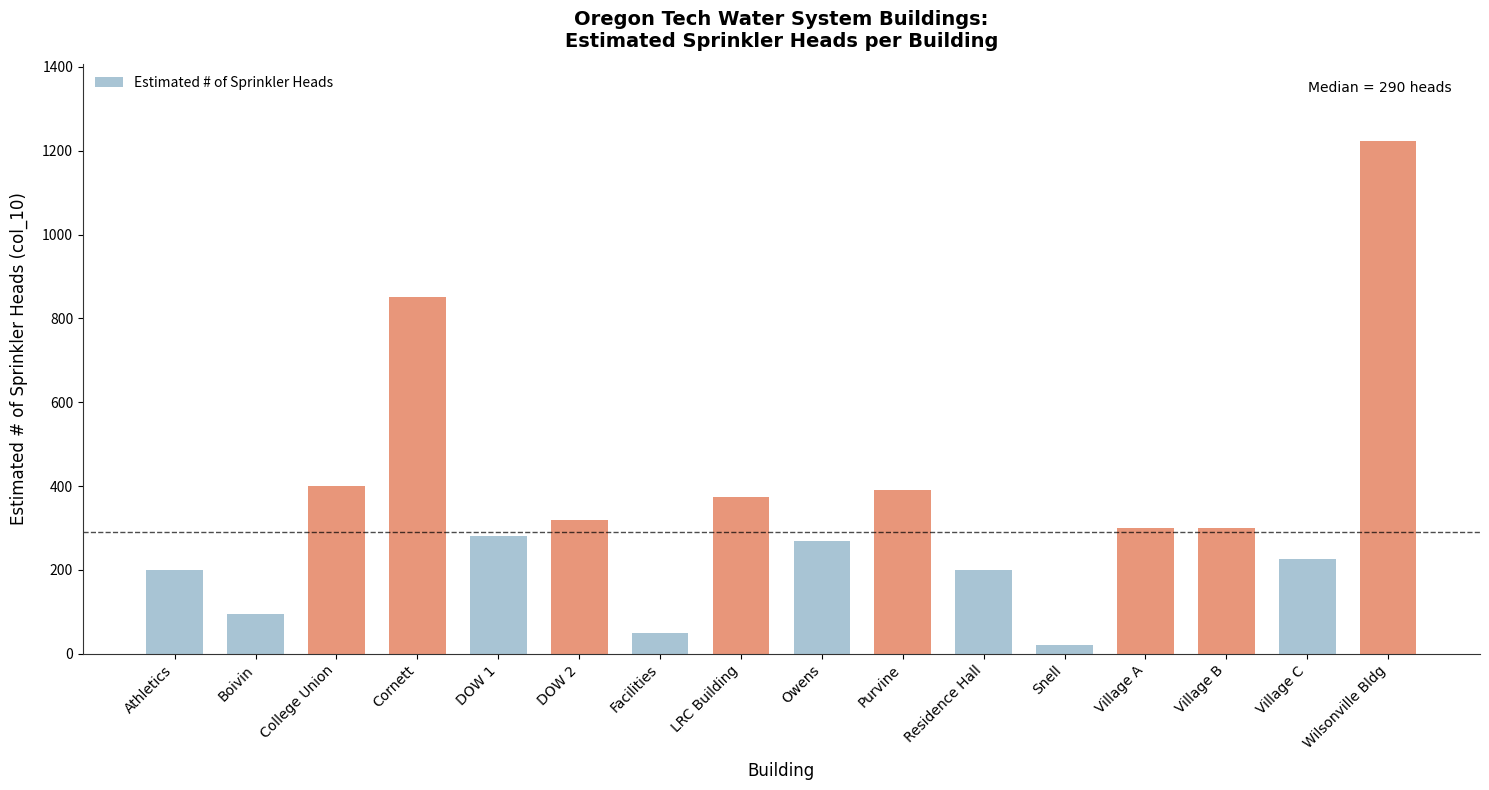

Which has a higher value, College Union or Village C?

College Union